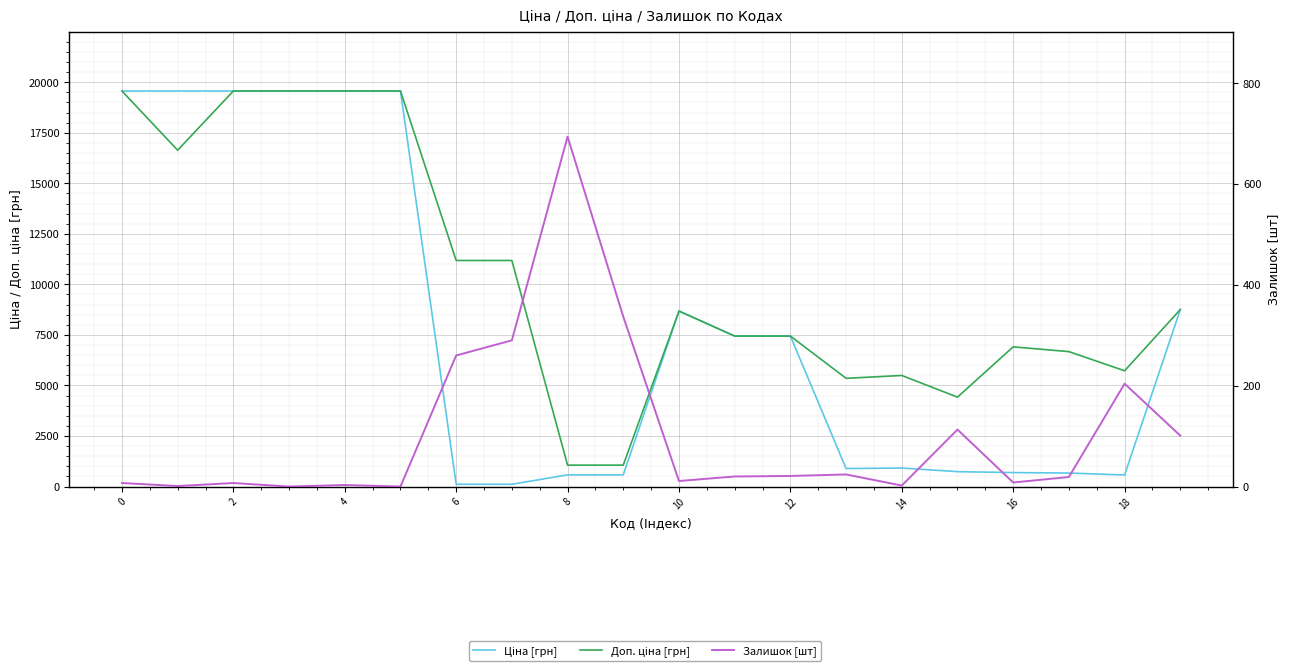

The Доп. ціна [грн] series shows 1516.6 at 11. True or false?

False